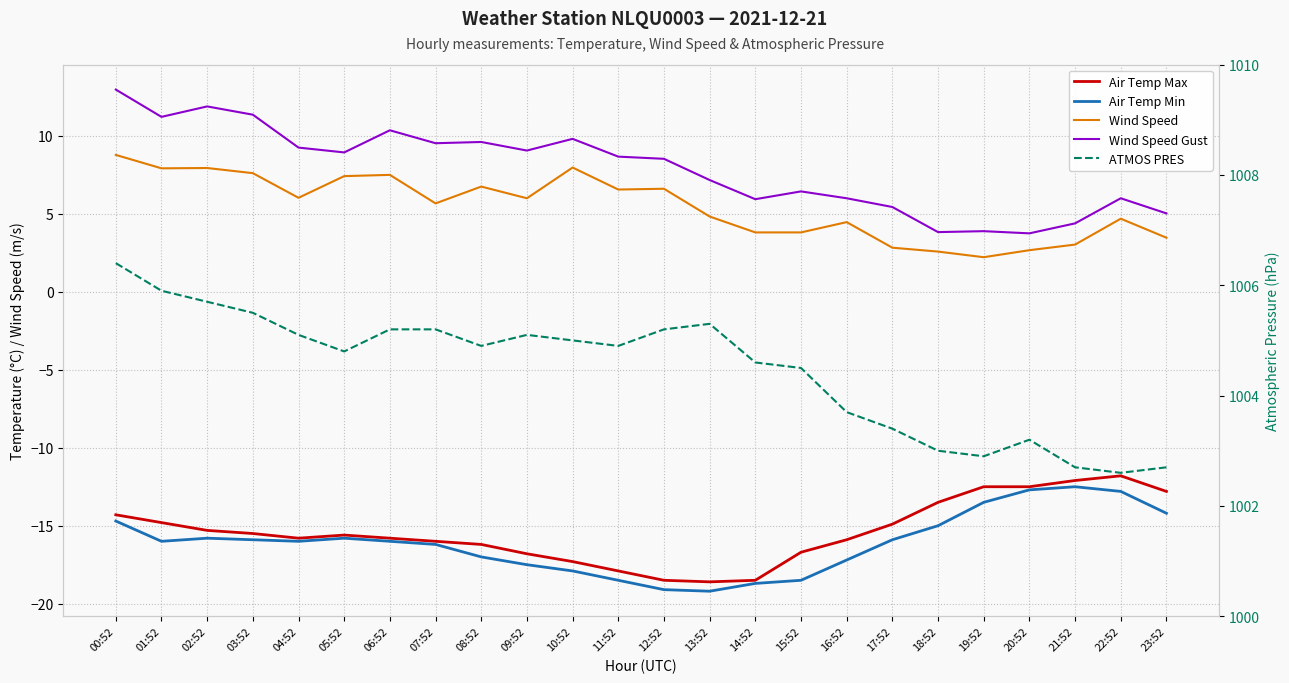

True or false: Air Temp Min has more than 1 interior local peaks.

True